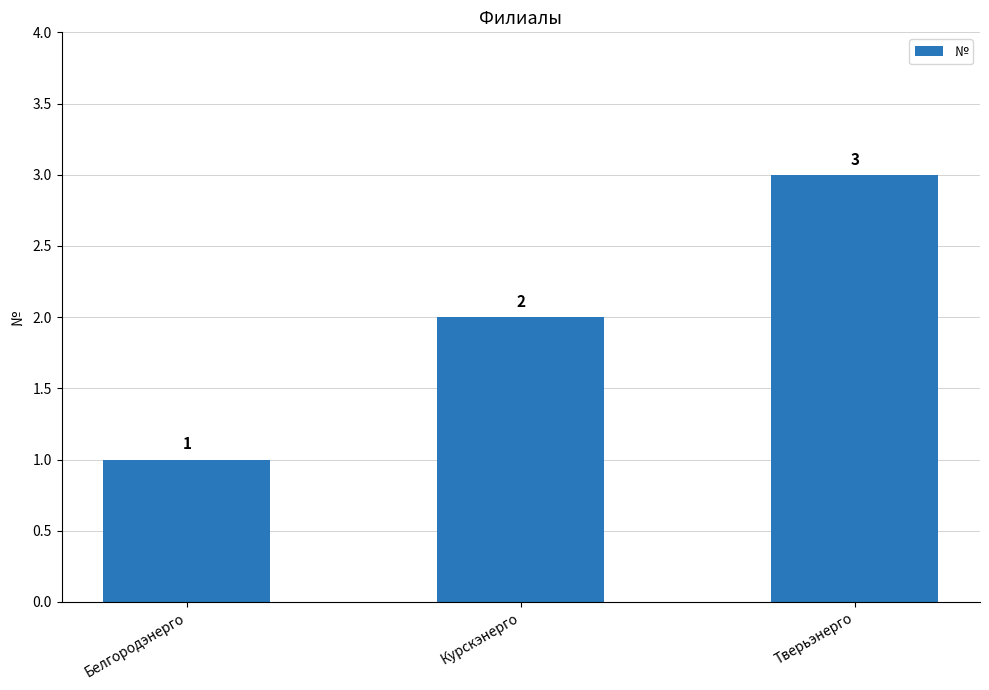

What is the change in value from Белгородэнерго to Курскэнерго?

+1